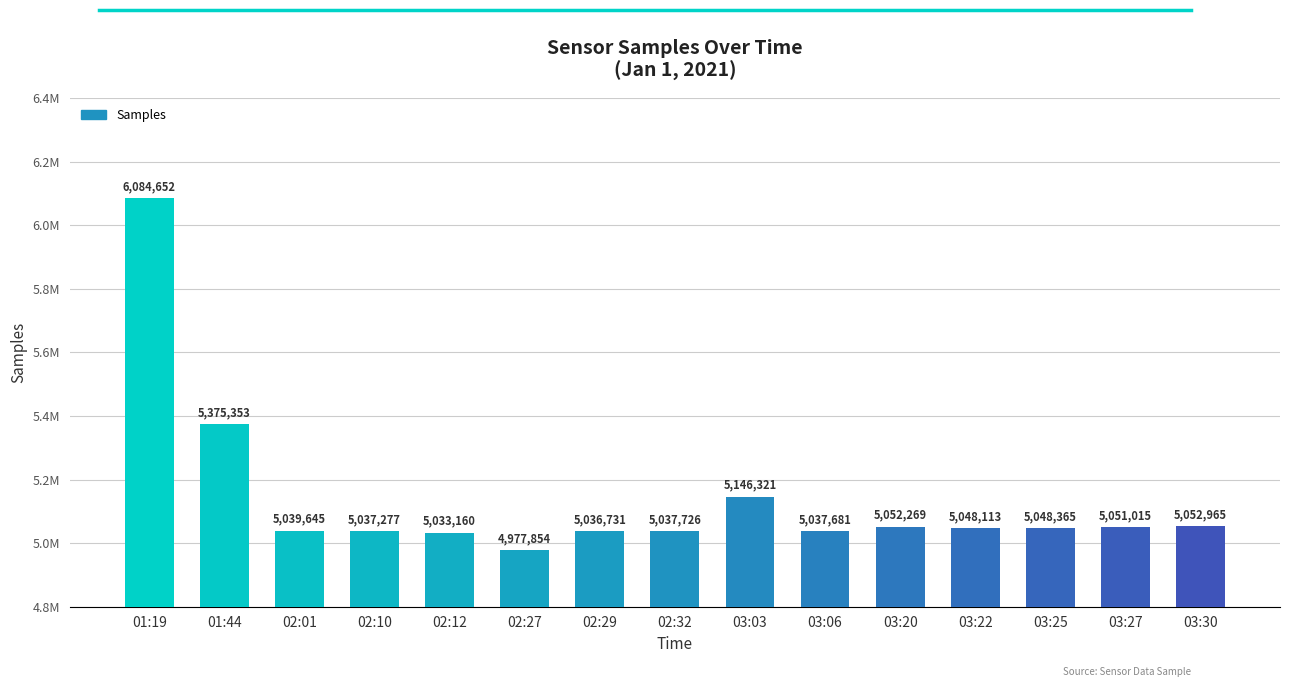

Are the bars horizontal?

No